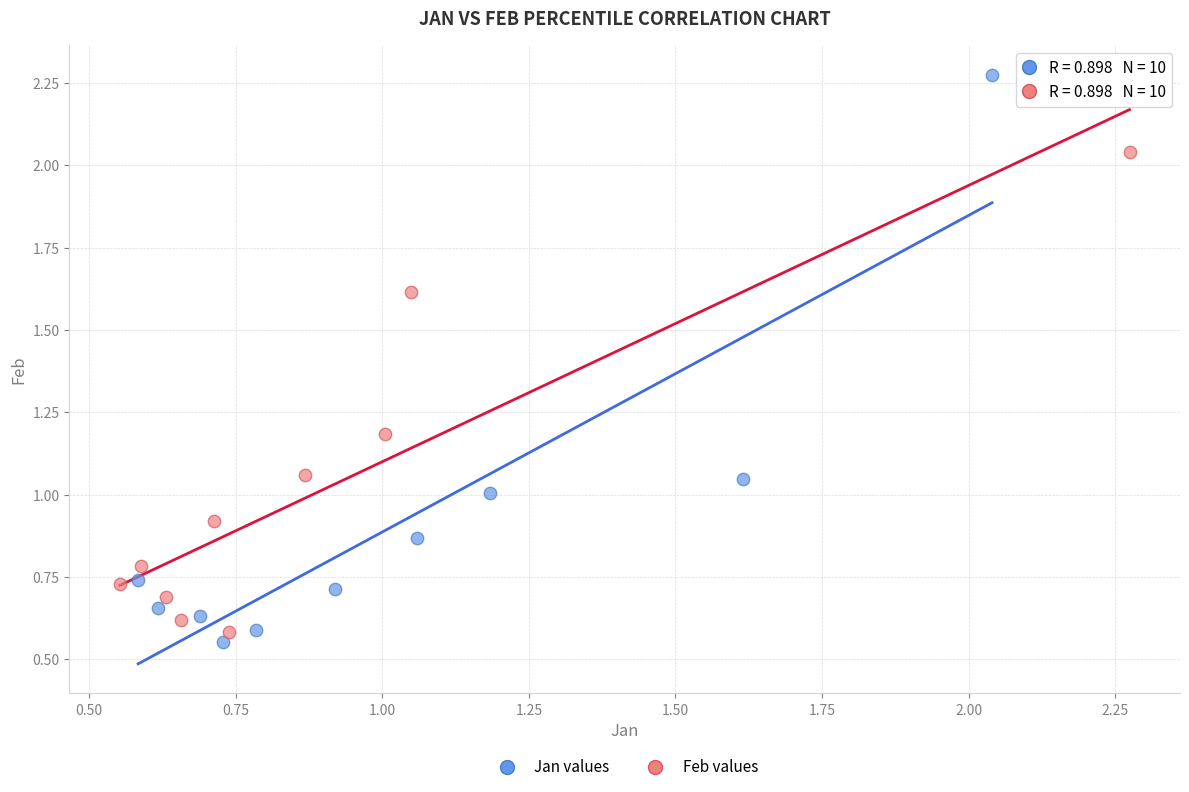

Which series contains the highest Y value?

Jan values